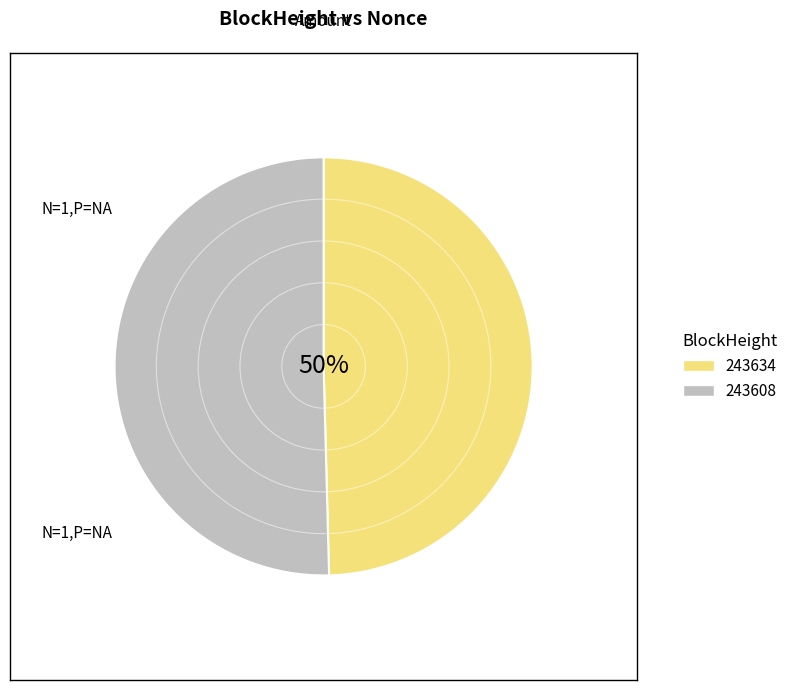

Approximately how many times larger is the value at 243608 compared to 243634?

1.0